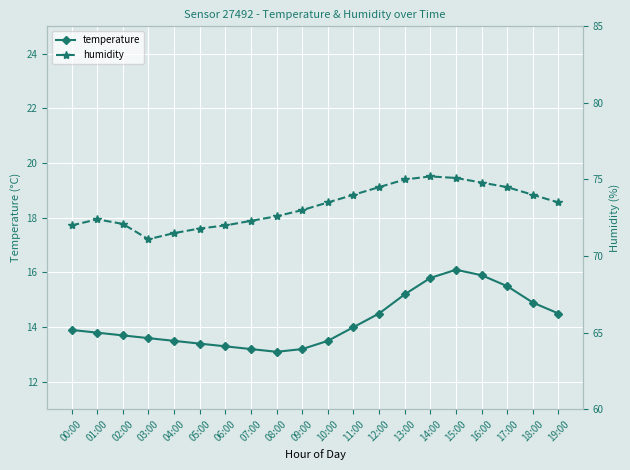

Rank the series by their average value, from lowest to highest.

temperature, humidity